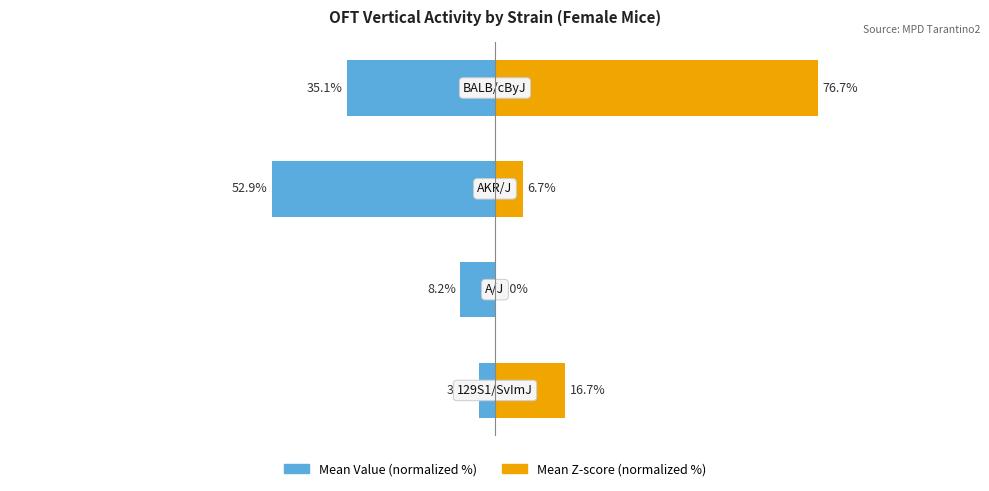

Reading left to right, list all the values displayed in this chart.

Mean Value (normalized %): -3.7	-8.2	-52.9	-35.1
Mean Z-score (normalized %): 16.7	0.0	6.7	76.7